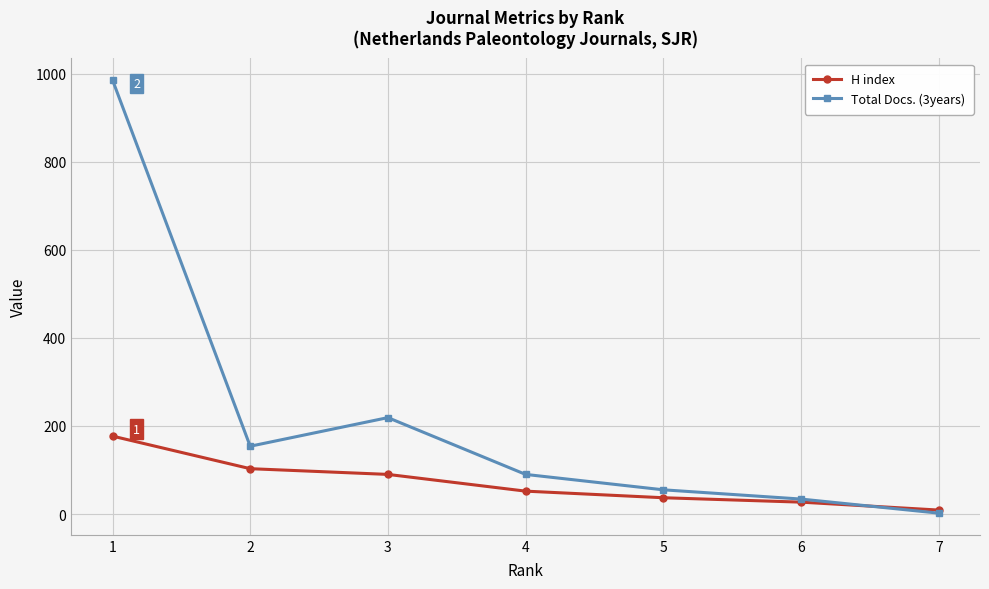

Is it true that Total Docs. (3years) equals 47 at 3?

False